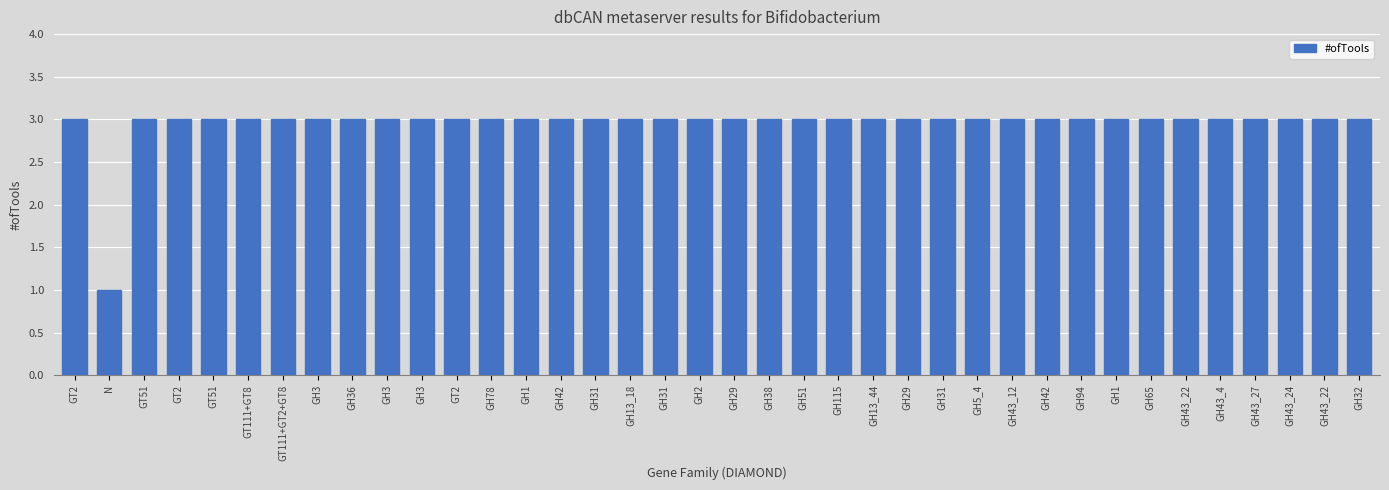

Reading left to right, what are all the values shown in this chart?

3	1	3	3	3	3	3	3	3	3	3	3	3	3	3	3	3	3	3	3	3	3	3	3	3	3	3	3	3	3	3	3	3	3	3	3	3	3